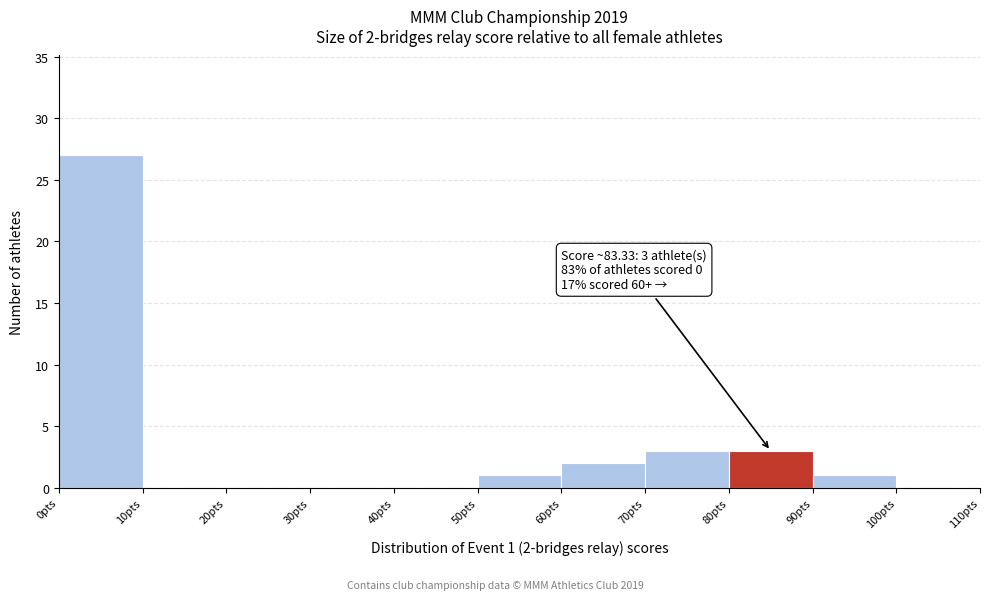

Over which range of the x-axis is the bar tallest?

0 to 10